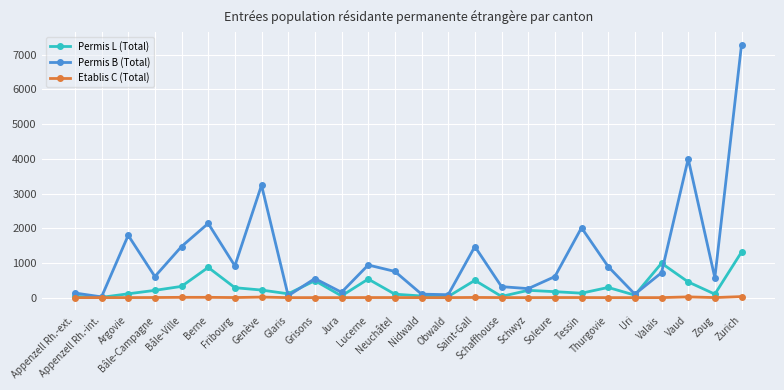

Which series has the widest spread of values?

Permis B (Total)